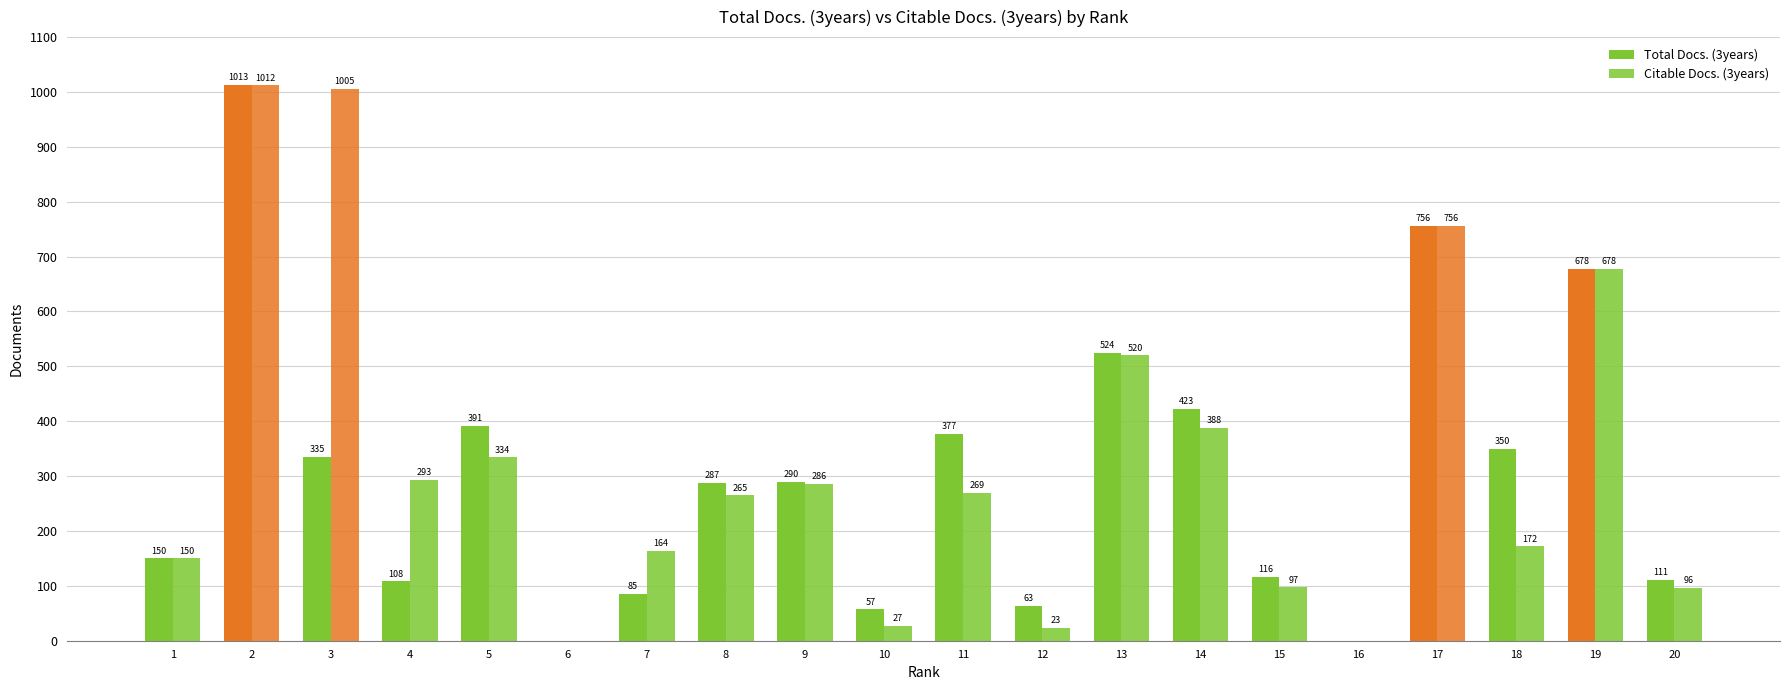

How many groups of bars are there?

20